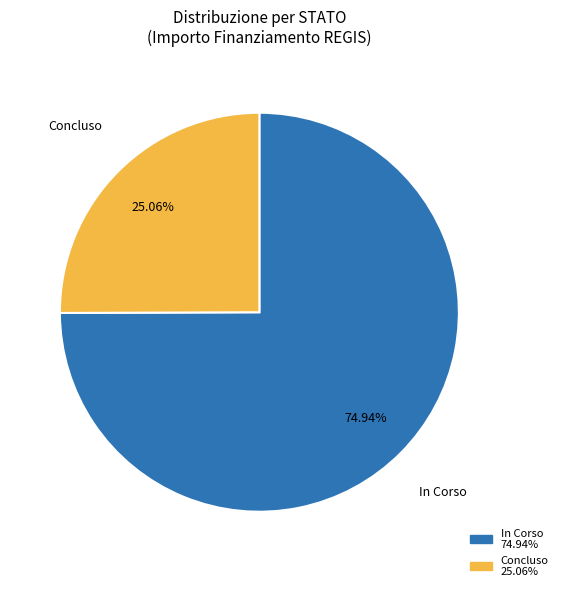

Does any single category account for the majority?

Yes